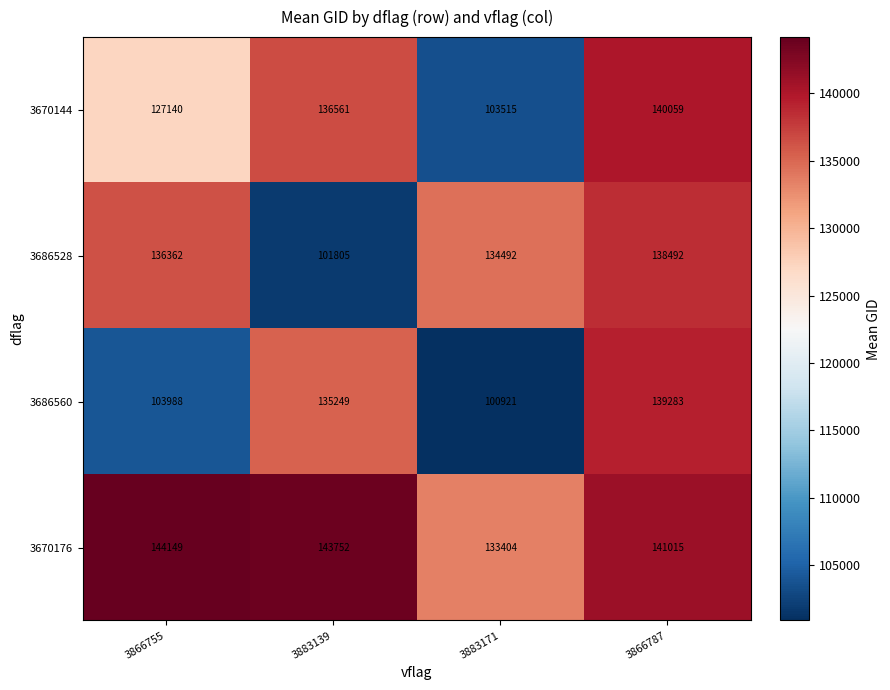

Which label corresponds to the largest value in the chart?

3866755